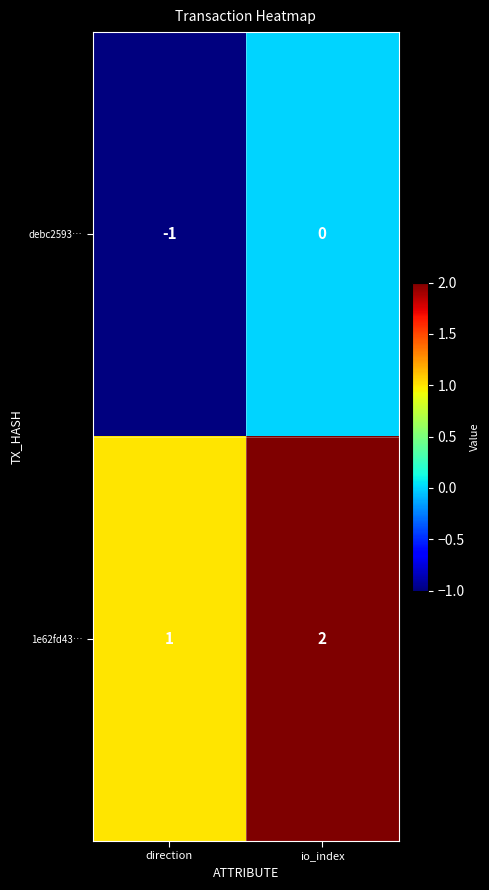

What is the difference between the highest and lowest values at io_index?

2